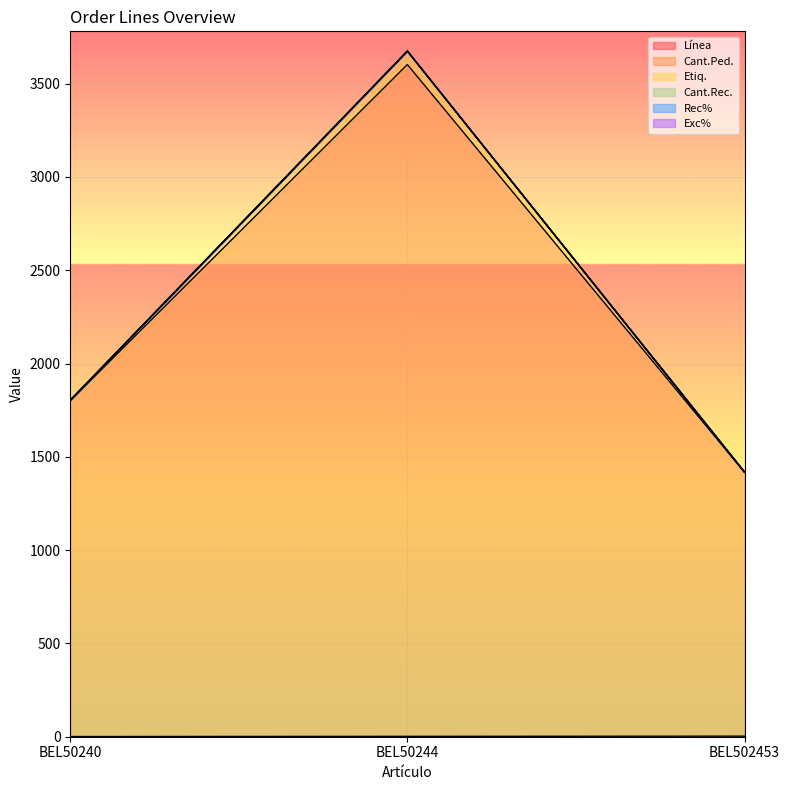

Which series changed the most between BEL50244 and BEL502453?

Etiq.